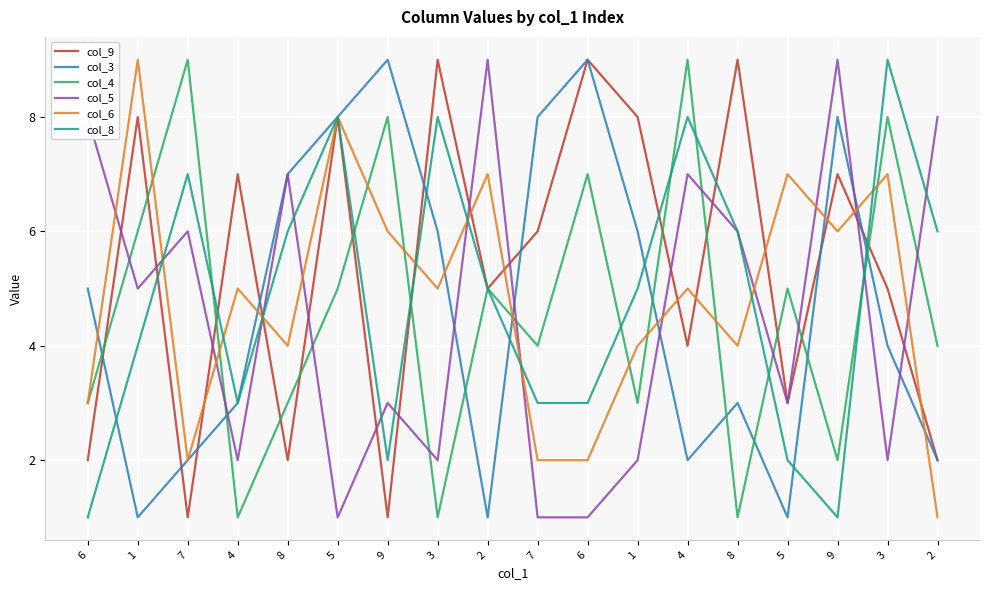

Which has a higher value, 9 or 8?

8